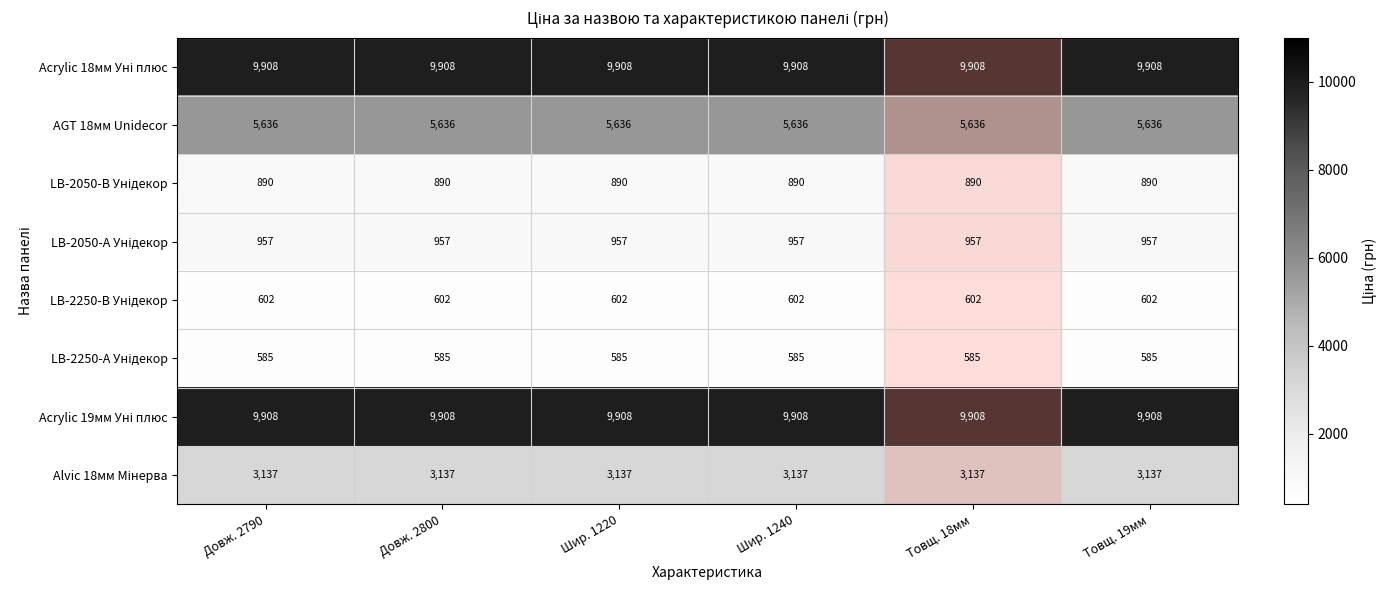

What is the maximum value shown in the chart?

9908